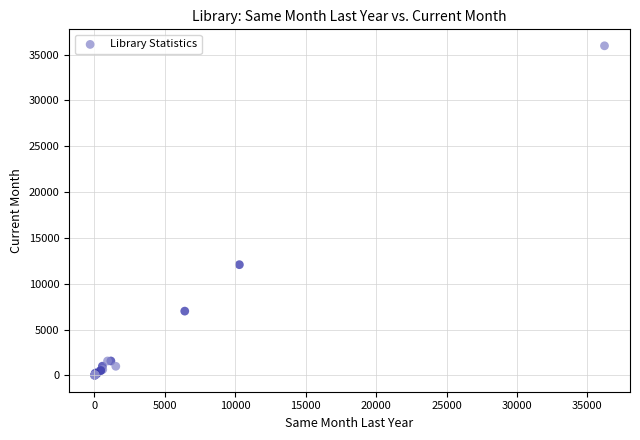

What Y value in the scatter plot is closest to 17988?

12079